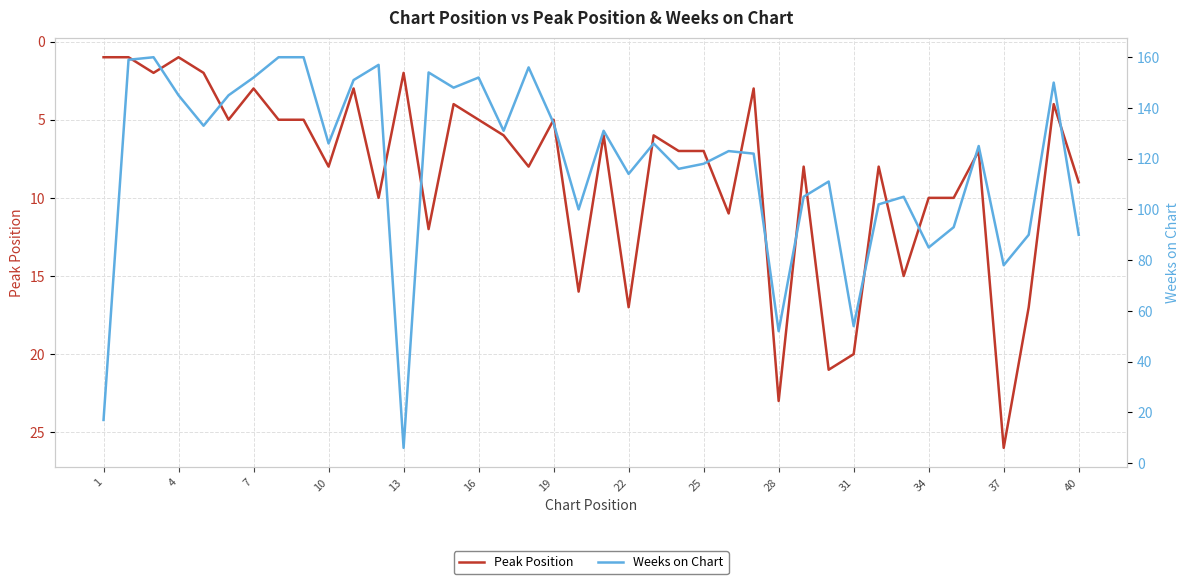

Is it true that Peak Position equals 7 at 25?

True